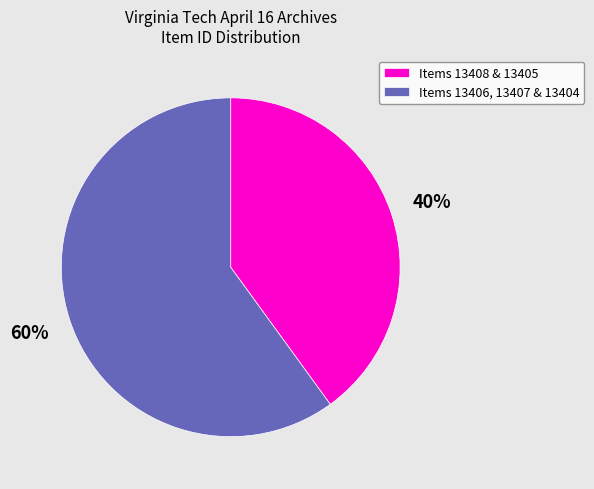

Which has a higher value, Items 13408 & 13405 or Items 13406, 13407 & 13404?

Items 13406, 13407 & 13404